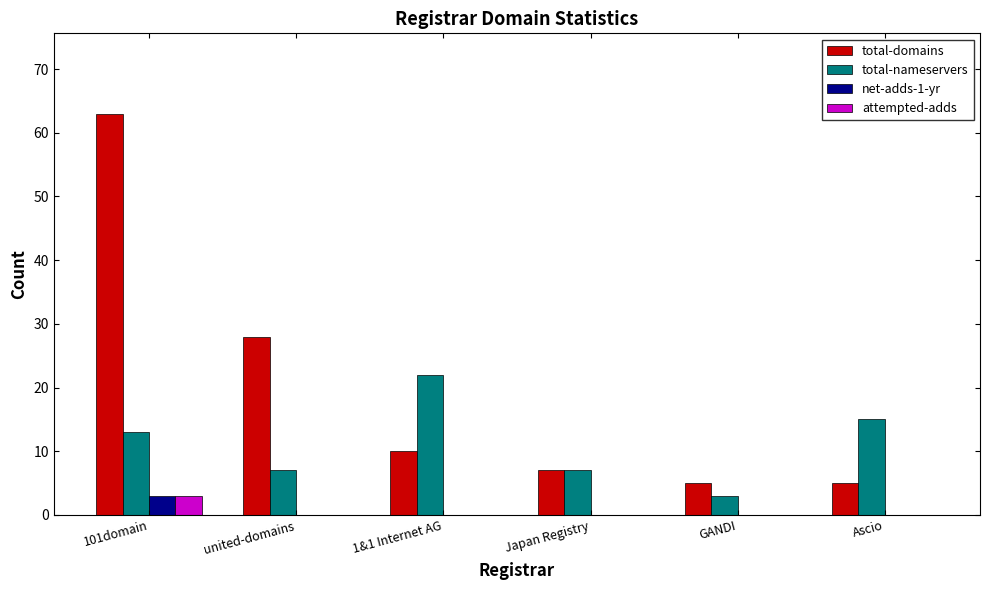

Is it true that total-domains equals 9 at GANDI?

False